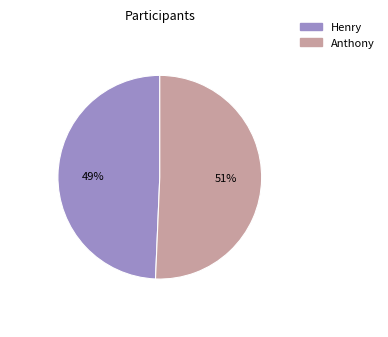

Which slice is the smallest?

Henry